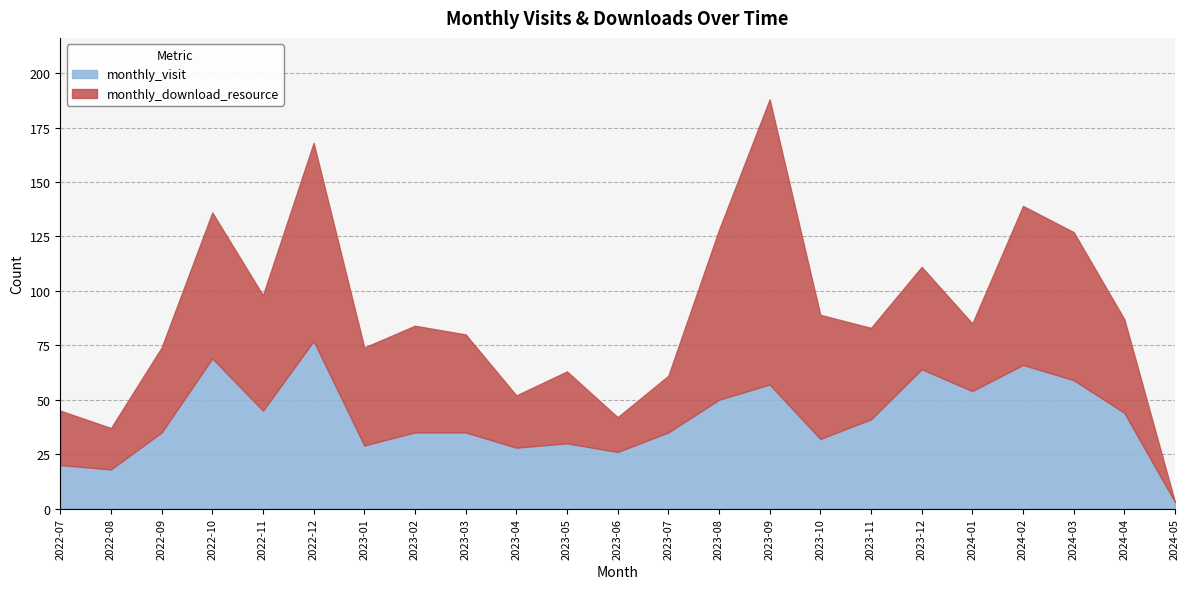

How many data points in monthly_visit are above 35?

11